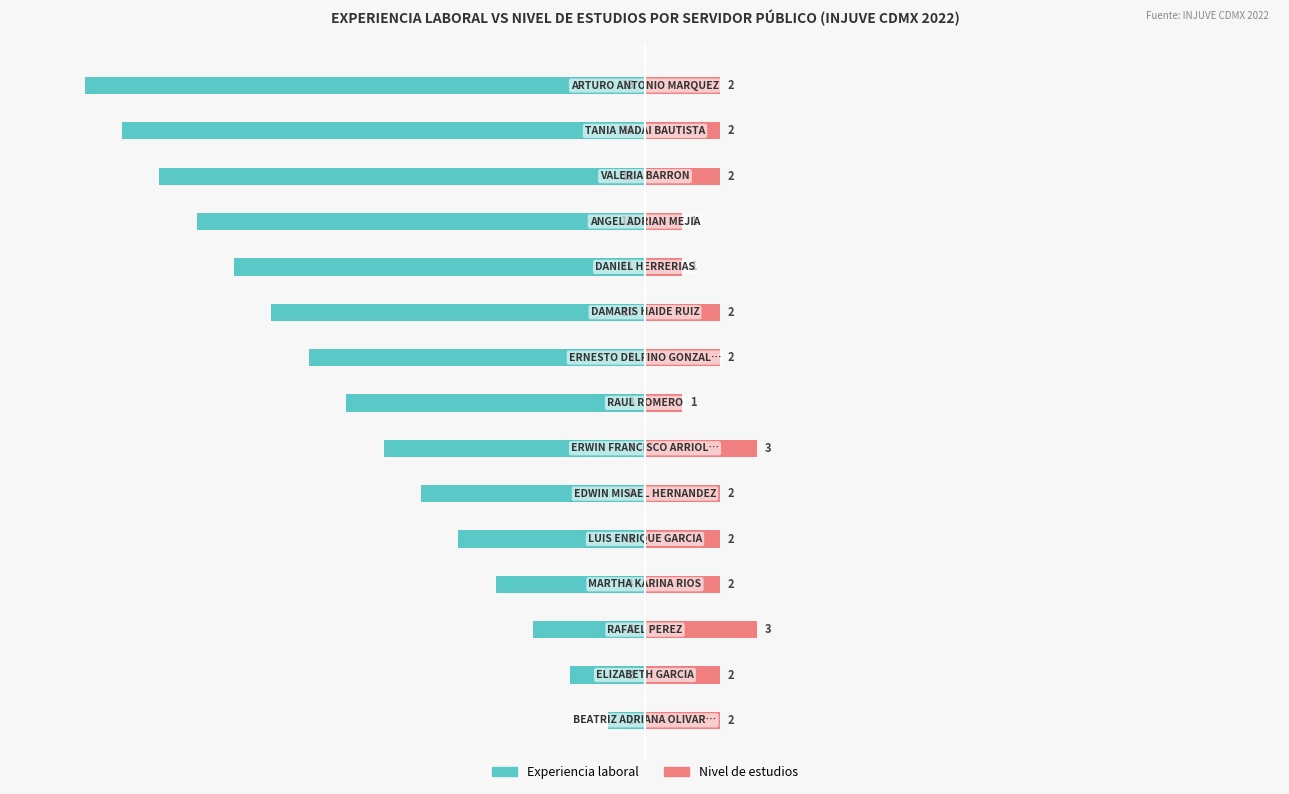

Rank the series at 1 from lowest to highest value.

Experiencia laboral, Nivel de estudios